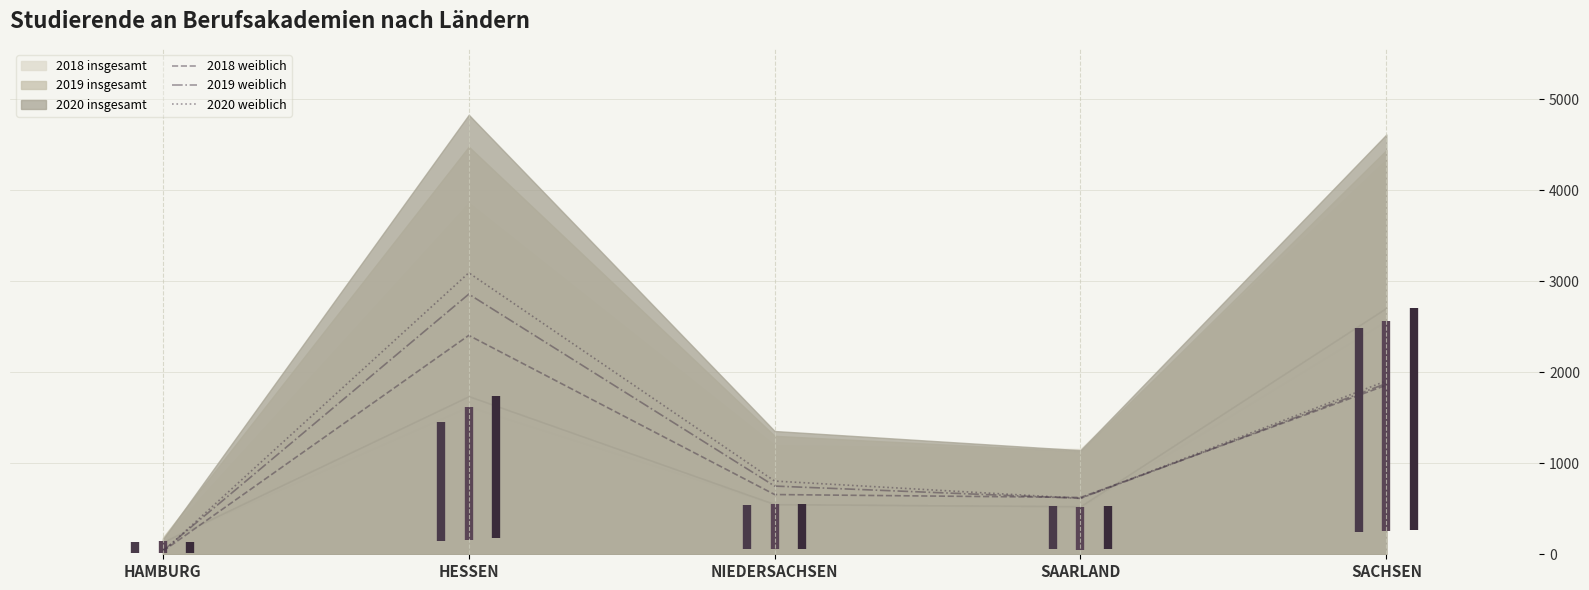

What is the highest value of the 2018 weiblich series?

2404